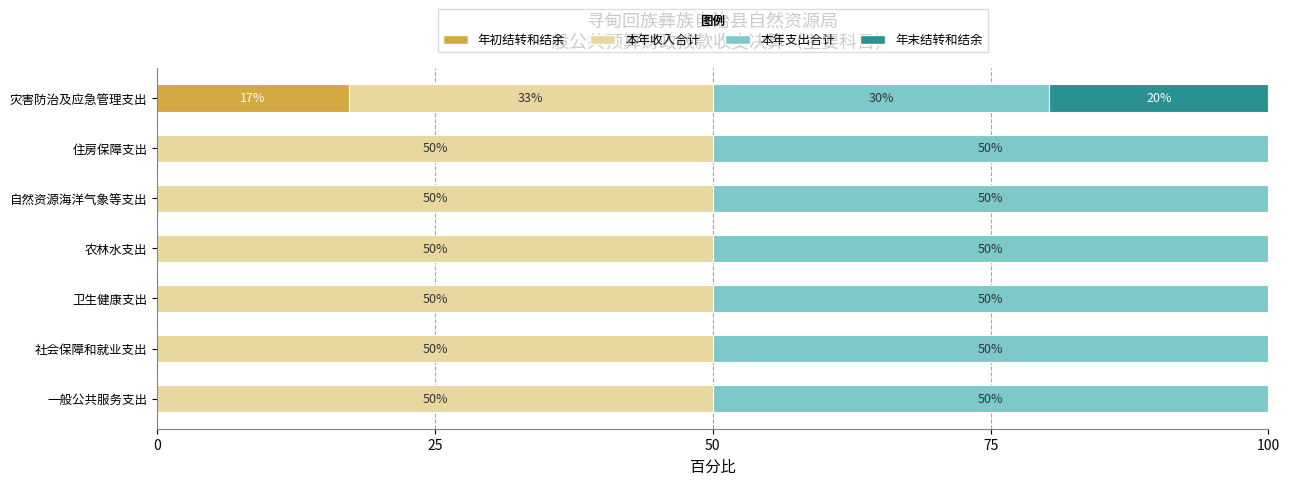

At which label does 年初结转和结余 reach its peak?

灾害防治及应急管理支出